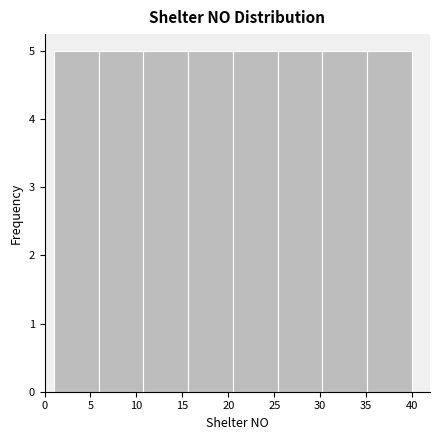

Reading left to right, list every bar in this chart as the range it spans on the x-axis followed by its height. Neither the bar edges nor the heights are printed on the chart, so give them approximately, as read against the axes.

1.0 to 6.0: 5
6.0 to 11.0: 5
11.0 to 15.5: 5
15.5 to 20.5: 5
20.5 to 25.5: 5
25.5 to 30.5: 5
30.5 to 35.0: 5
35.0 to 40.0: 5